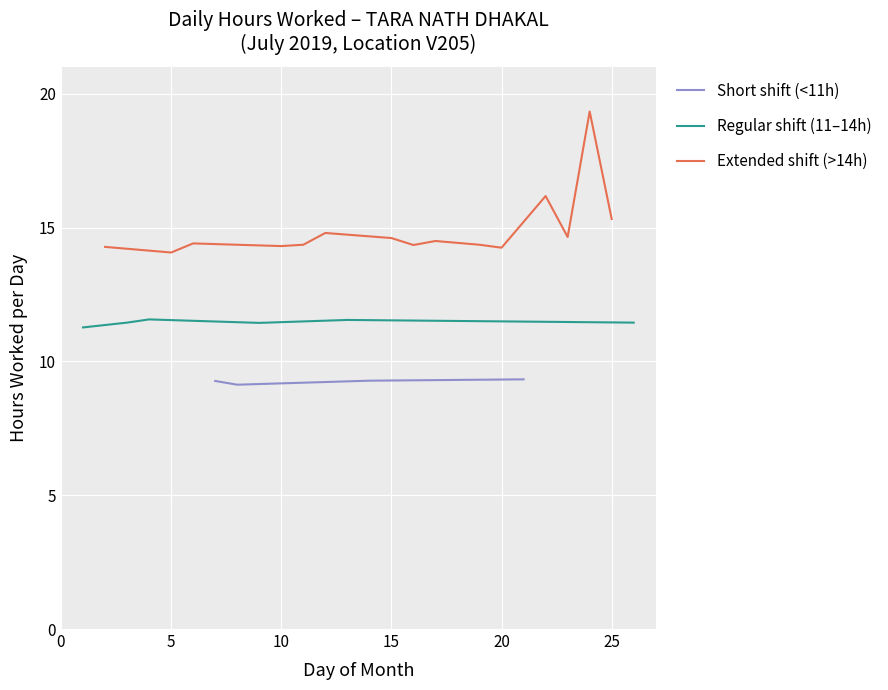

Rank the series by their maximum value, from lowest to highest.

Sun (Short ~9h), Mon/Wed/Thu (Regular ~9-12h), Fri/Sat (Extended ~14h)